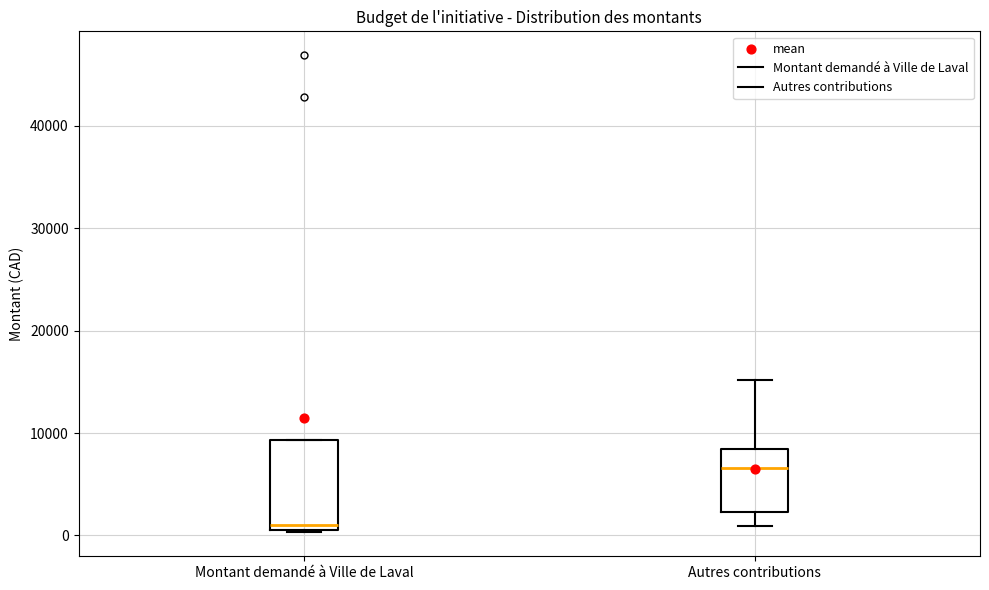

Which box is the tallest, from its lower edge to its upper edge?

Montant demandé à Ville de Laval